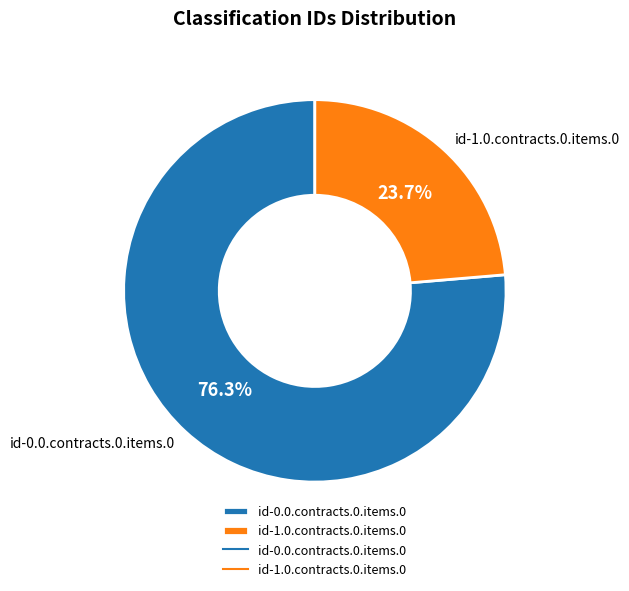

Does any single category account for the majority?

Yes